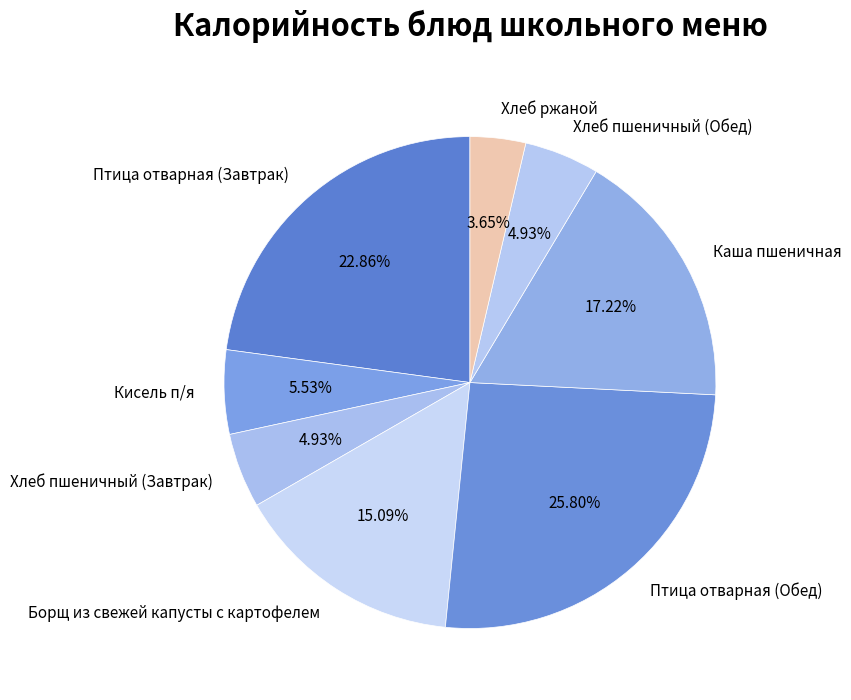

What is the smallest slice in the pie chart?

Хлеб ржаной